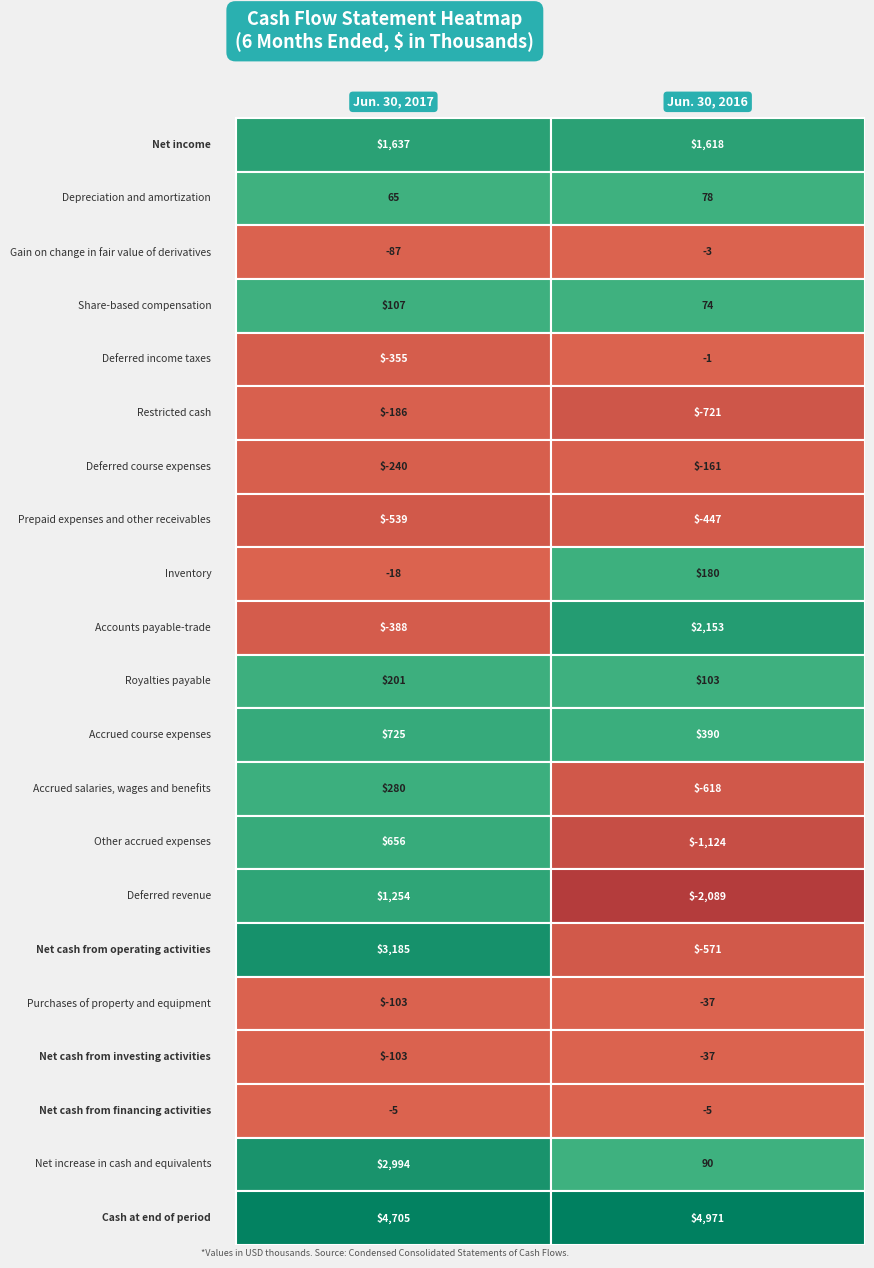

What is the sum of the Jun. 30, 2017 values at 6 and 19?

2754